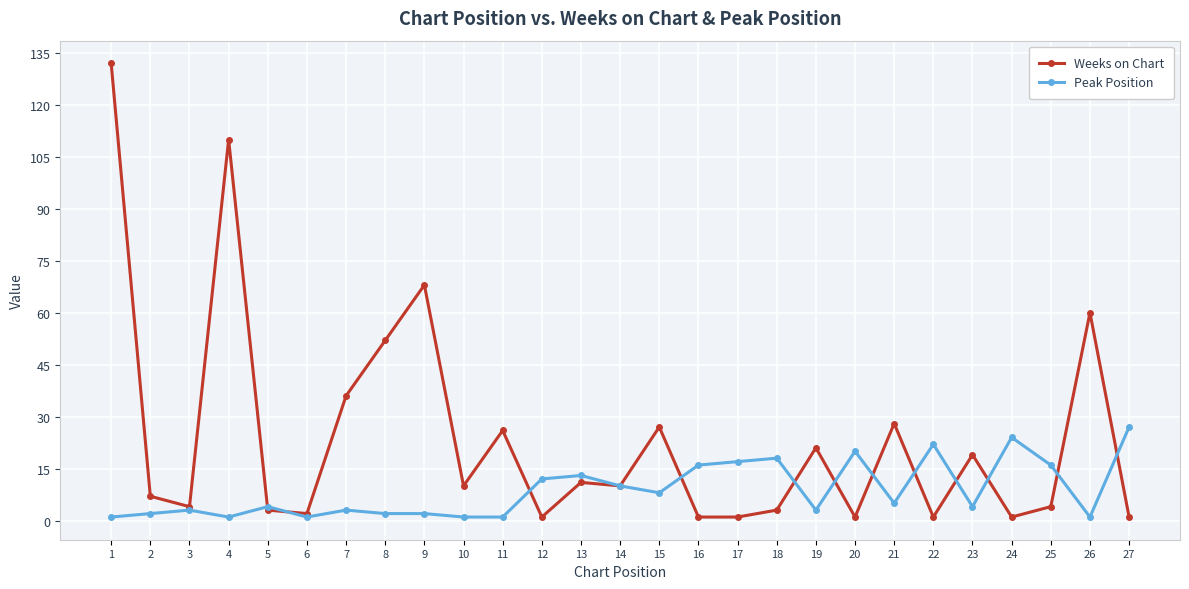

List the series in order of their peak value, lowest first.

Peak Position, Weeks on Chart